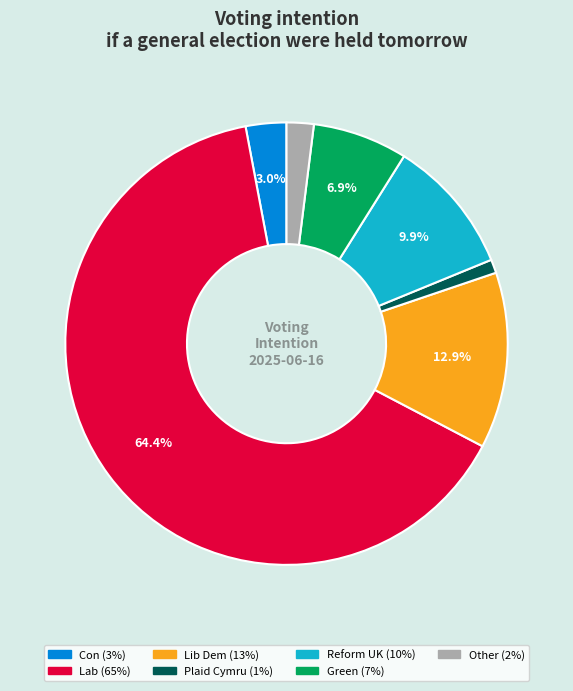

Which category accounts for the majority?

Lab